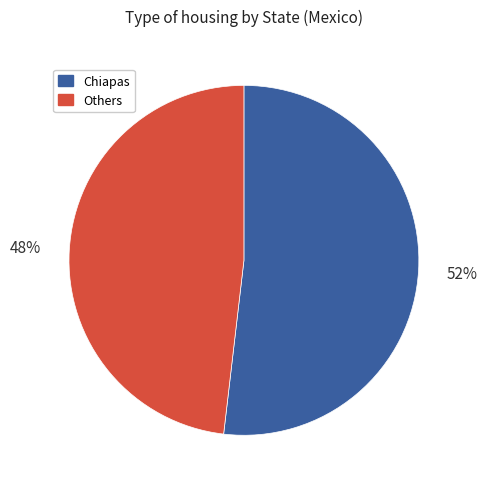

Rank the categories by value from lowest to highest.

Others, Chiapas